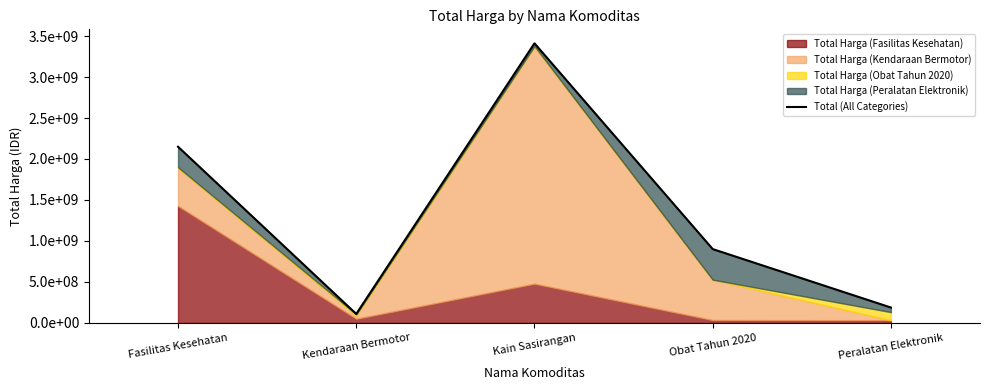

What is the label of the 1st point from the right?

Peralatan Elektronik